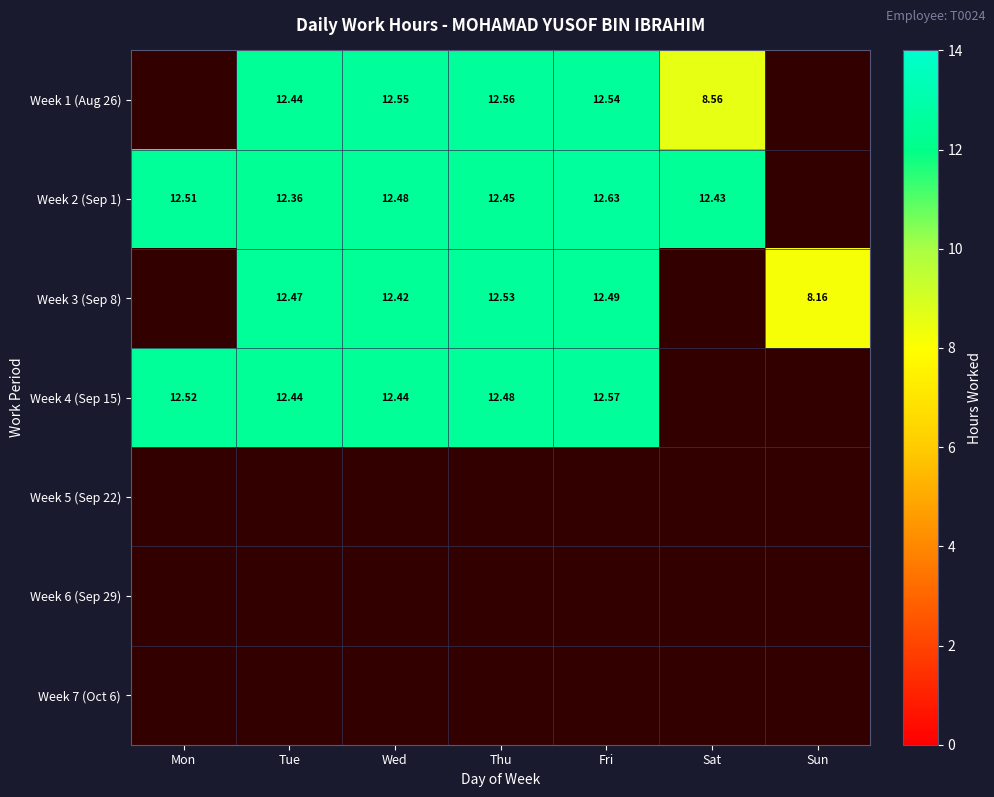

Which category has the highest value across all series?

Fri